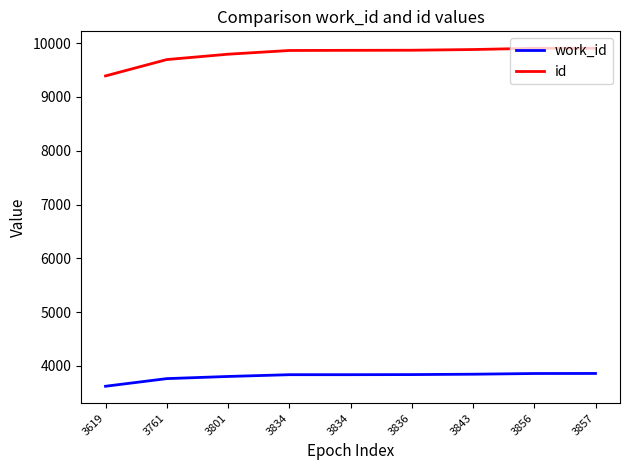

At which category is the sum across all series the highest?

3857